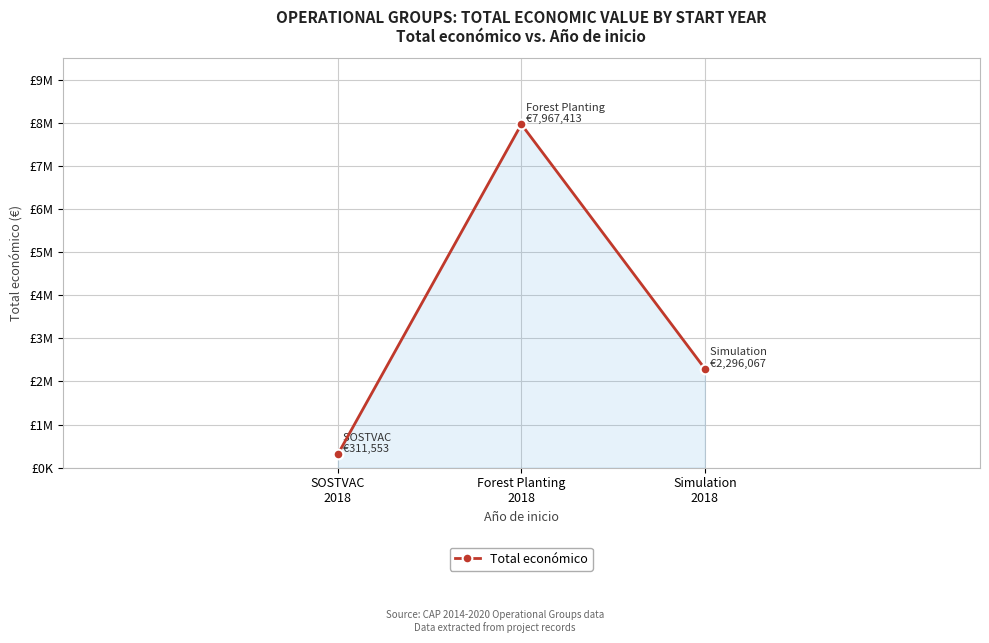

What is the change in value from SOSTVAC
2018 to Simulation
2018?

+1984514